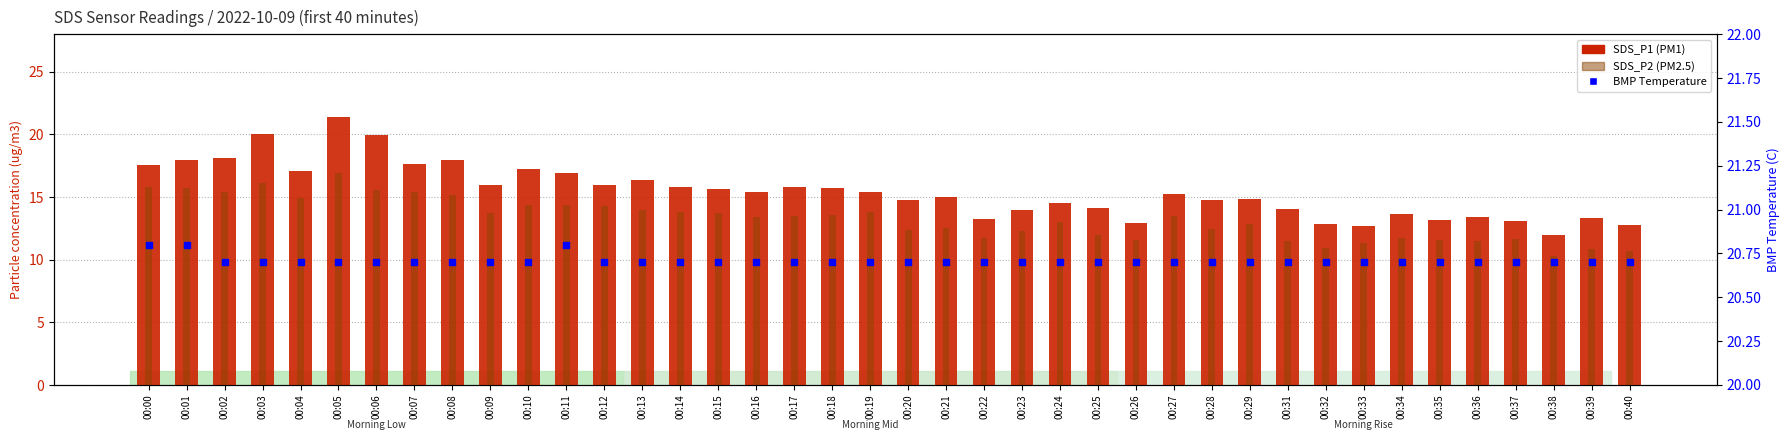

Which series has the largest total across all categories?

BMP Temperature